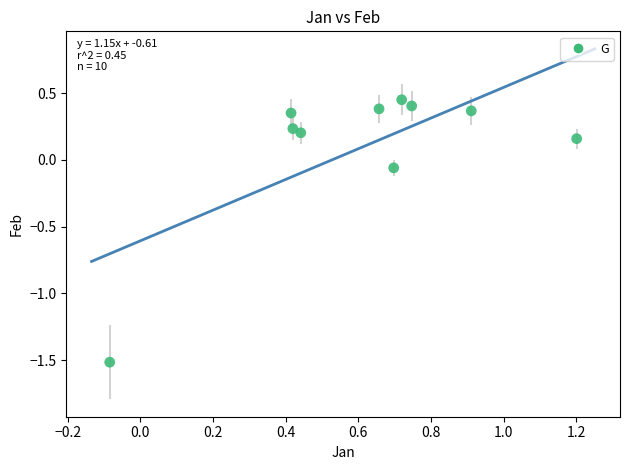

What is the range of X values (max minus min)?

1.3